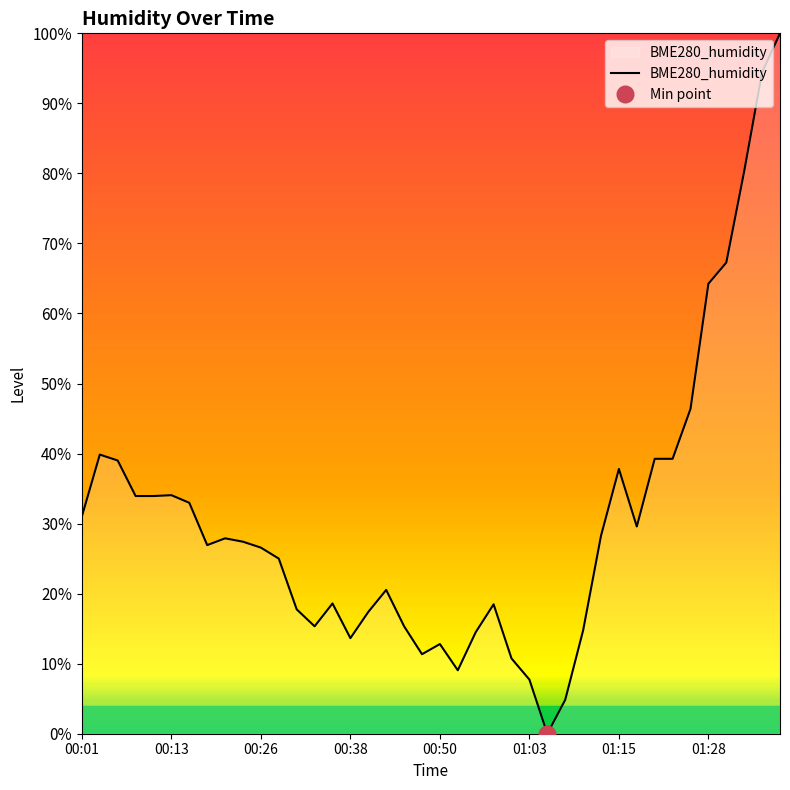

Reading left to right, what are all the values shown in this chart?

31.0	39.9	39.0	33.9	33.9	34.1	33.0	26.9	27.9	27.4	26.6	25.0	17.8	15.3	18.6	13.6	17.4	20.5	15.3	11.4	12.8	9.1	14.5	18.5	10.7	7.7	0.0	4.8	14.7	28.3	37.8	29.6	39.3	39.3	46.4	64.3	67.3	80.3	94.4	100.0